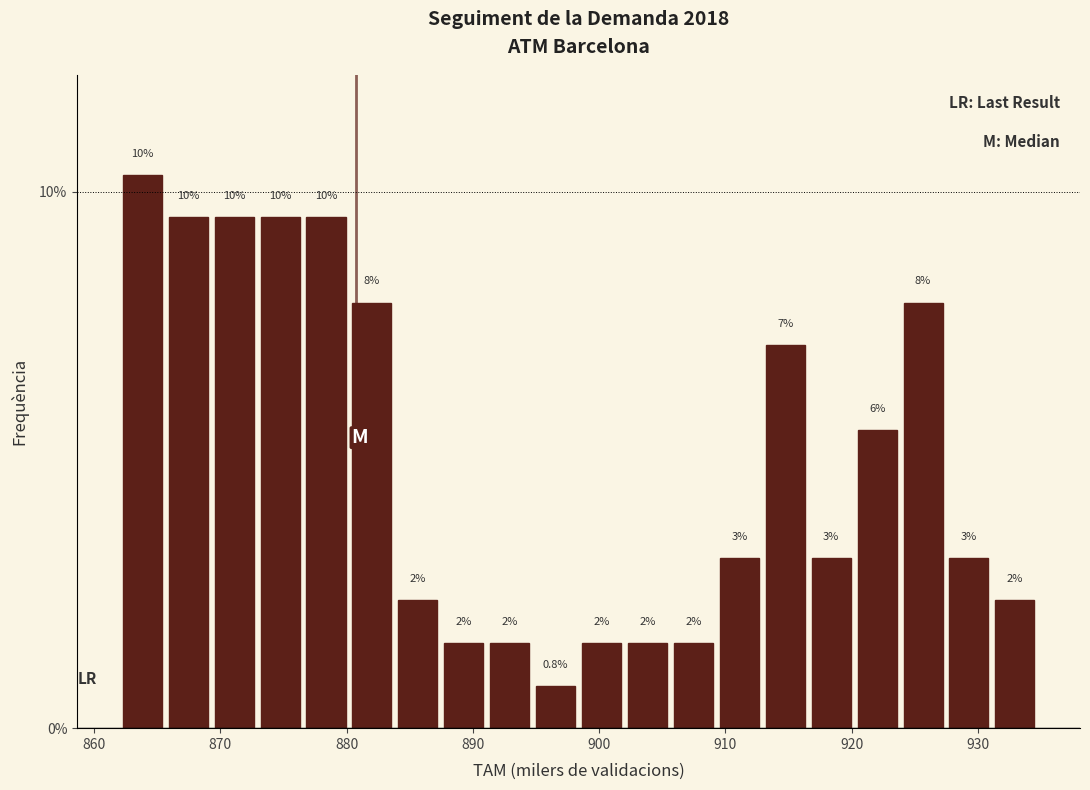

Read against the x-axis, roughly where is the centre of the tallest bar?

864